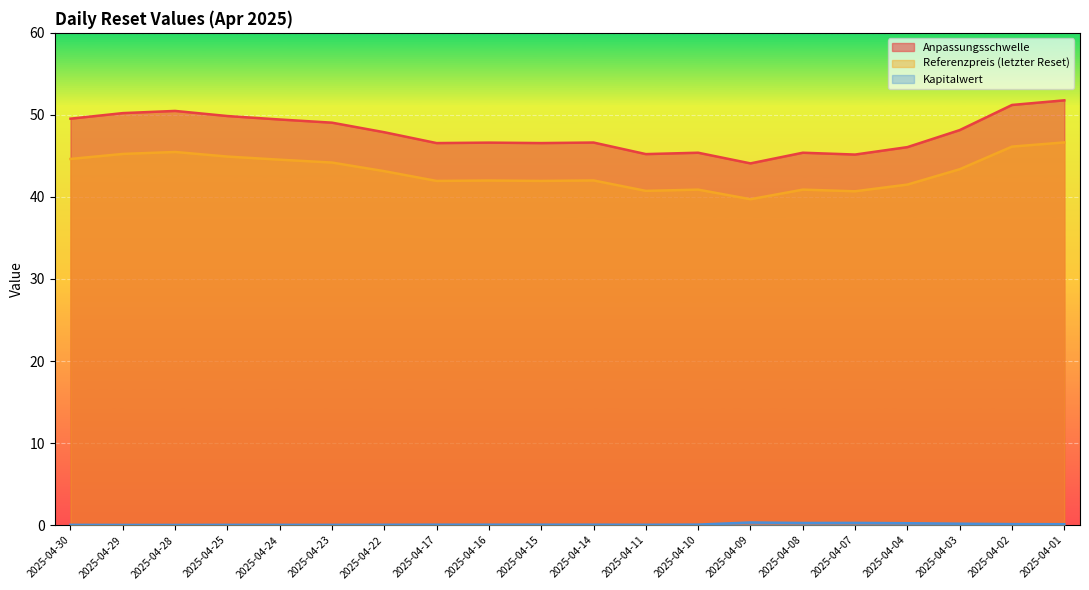

True or false: Anpassungsschwelle and Kapitalwert intersect in this chart.

False